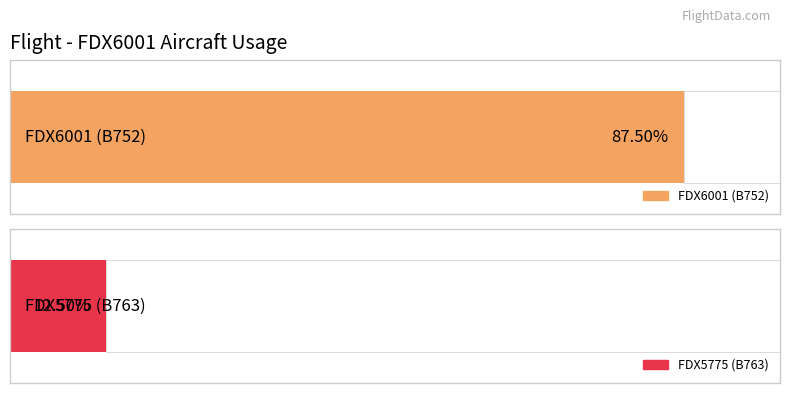

Which series changed the most between B752 and B763?

FDX6001